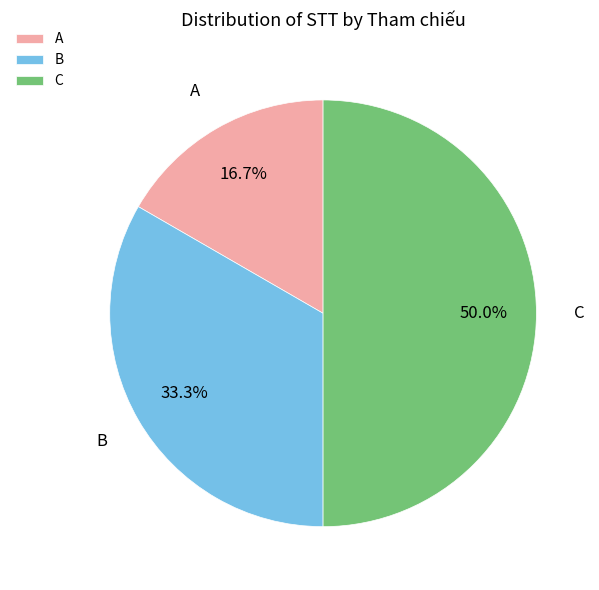

To the nearest percent, what is the difference between the largest and smallest slice percentages?

33%